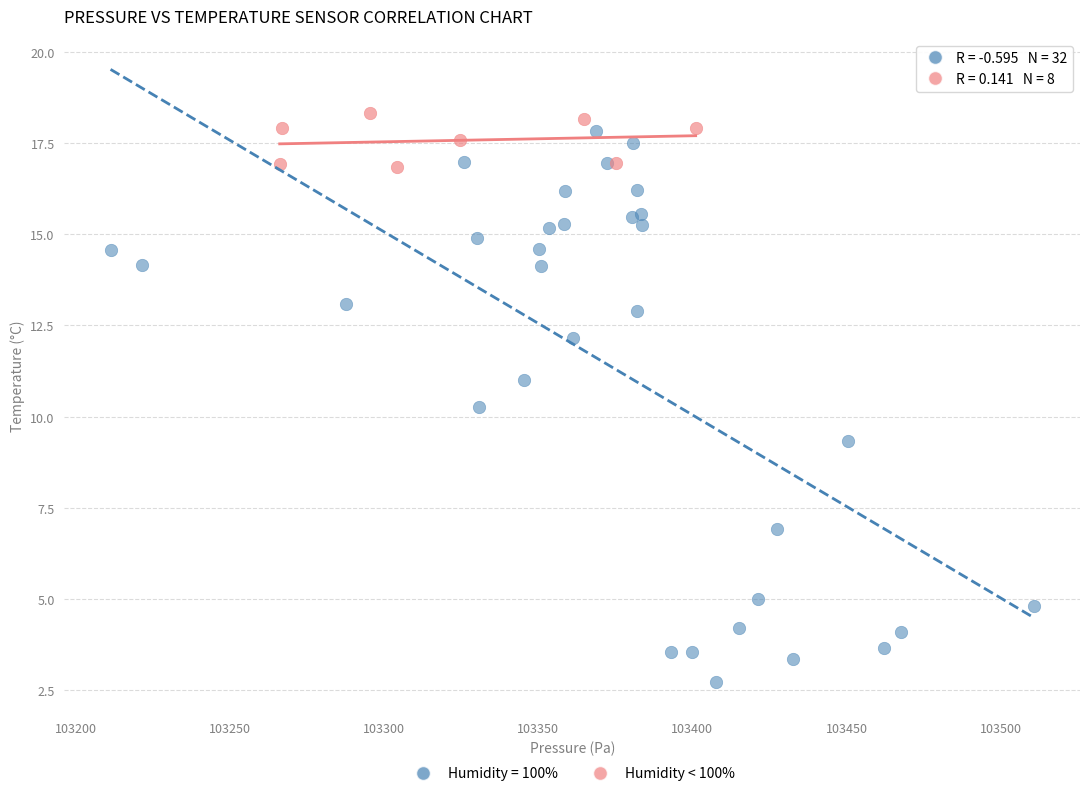

Which series contains the lowest Y value?

Humidity = 100%